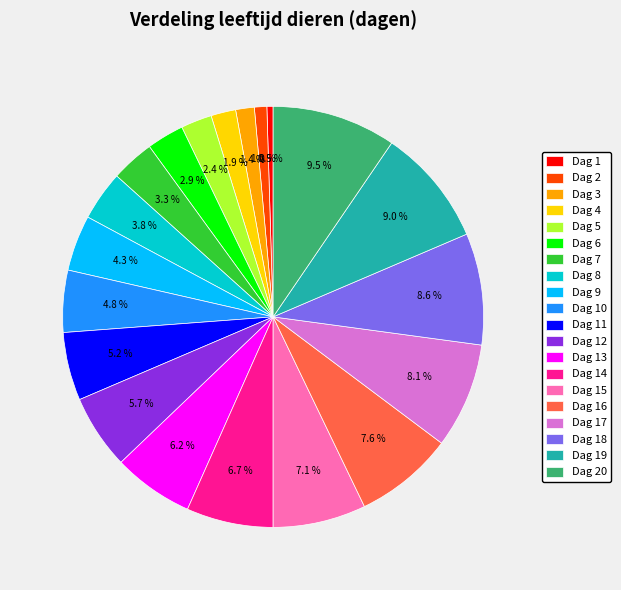

How many slices are in this pie chart?

20